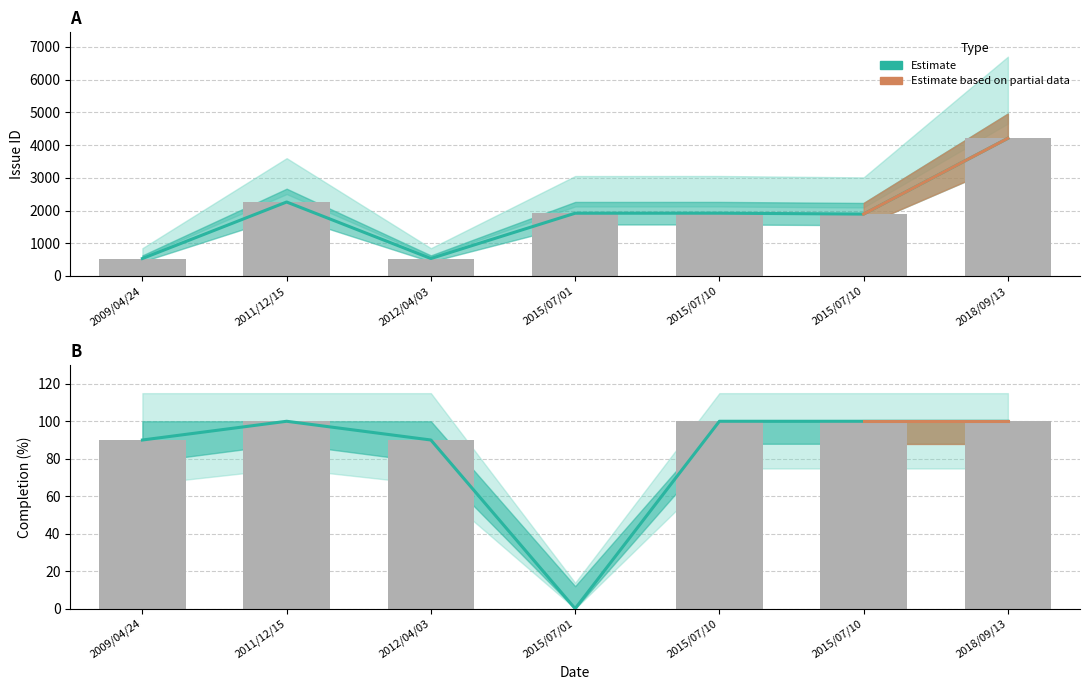

What is the difference between the second highest and minimum values in the Completion series?

100